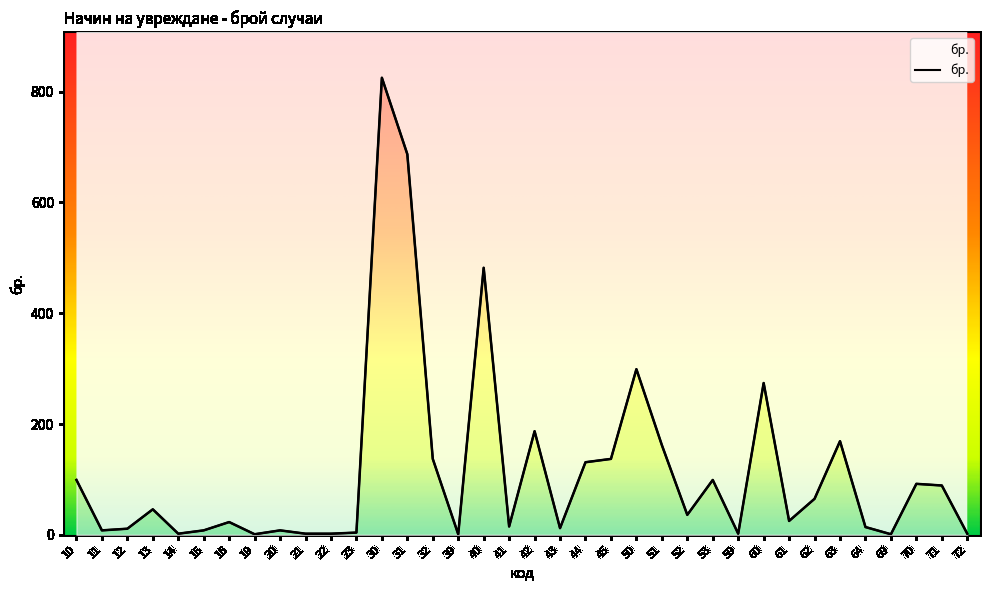

What is the change in value from 43 to 72?

-10